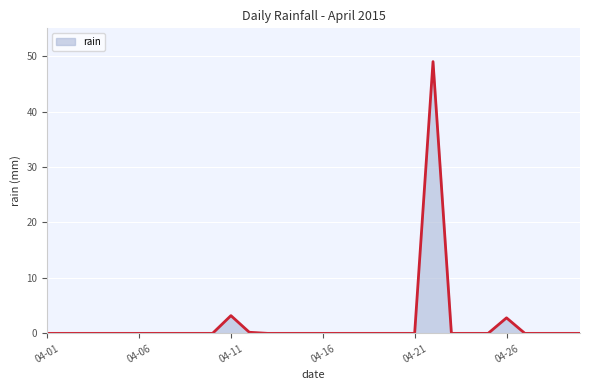

True or false: there are more than 1 points higher than both neighbors.

True